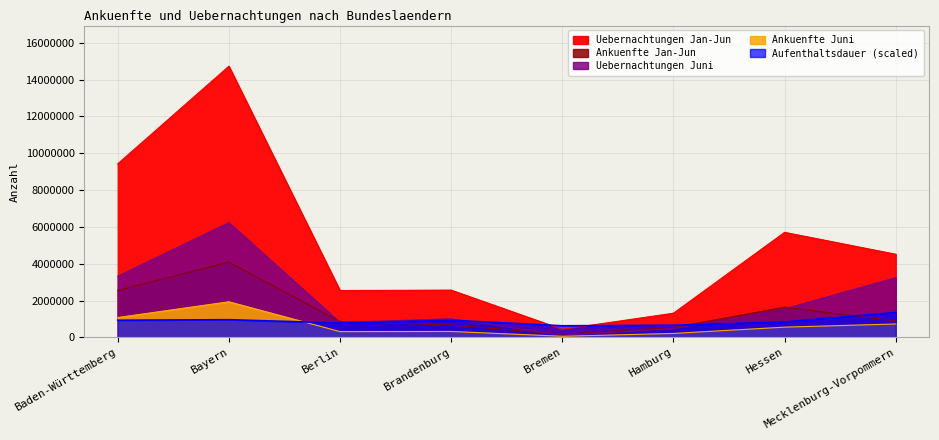

Which category has the highest value in the Uebernachtungen_HJ series?

Bayern